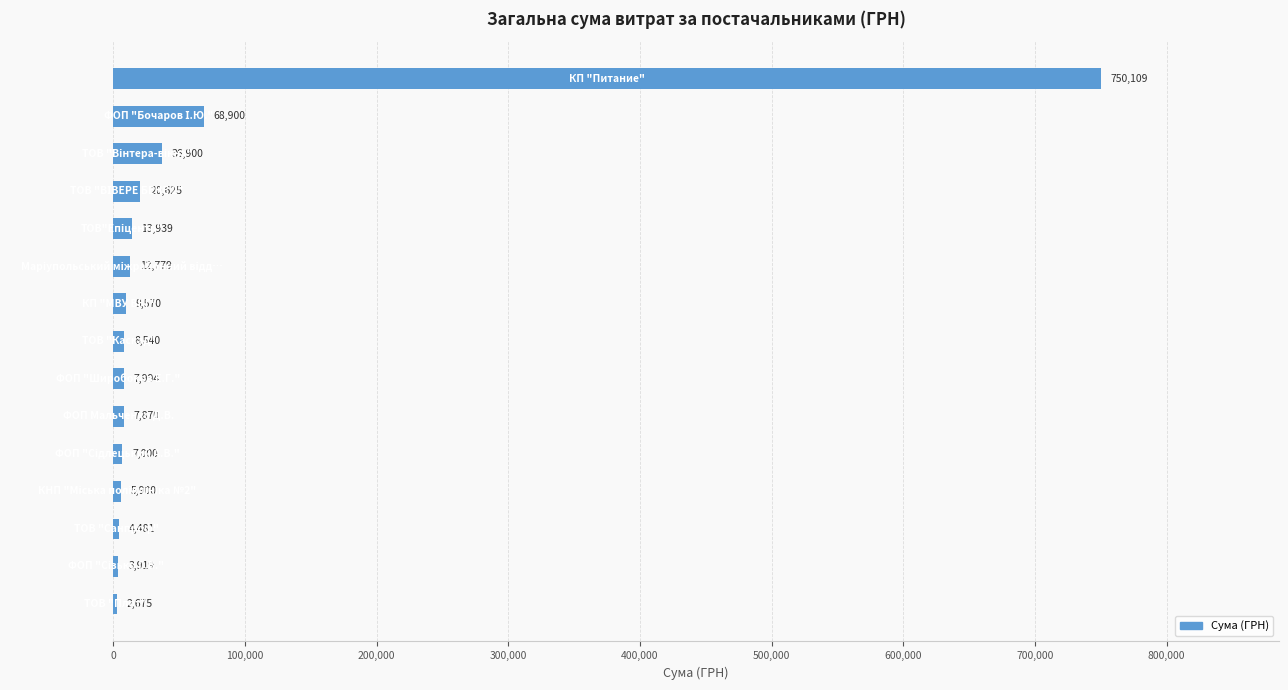

What is the greatest value displayed?

750109.4